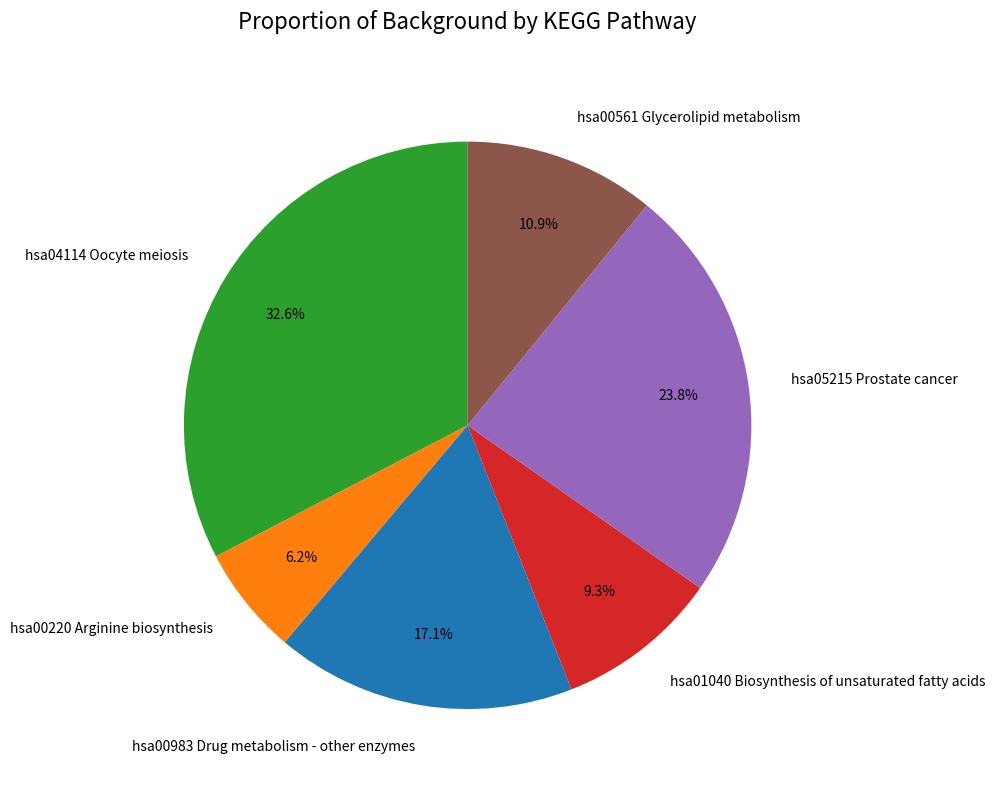

What percentage is NOT represented by hsa04114 Oocyte meiosis?

67.4%